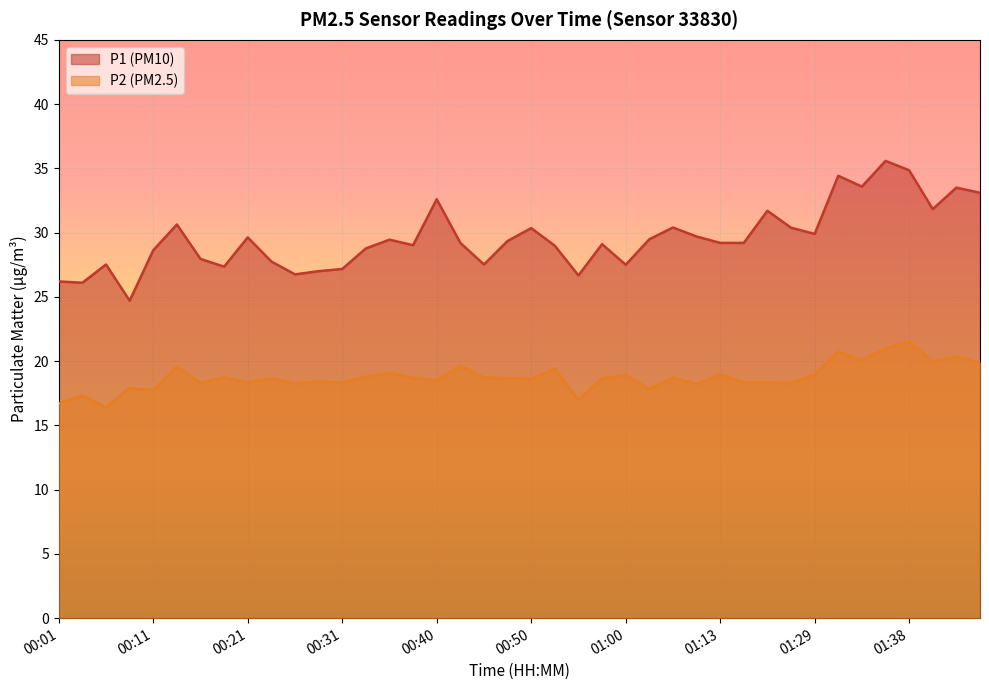

Where is P1 nearest to the value 30?

01:29